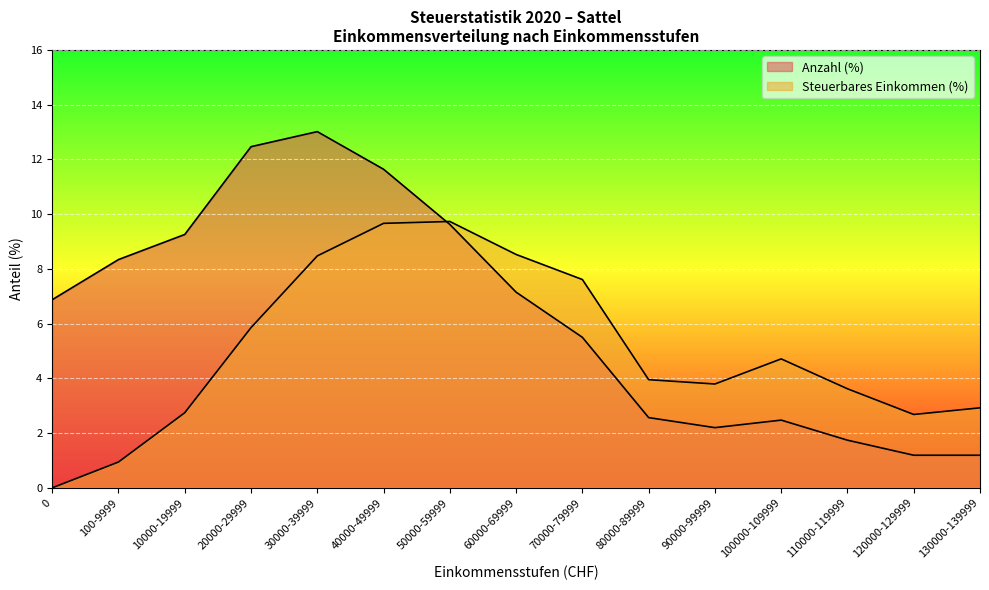

Is the value of Anzahl (%) at 80000-89999 greater than the value of Steuerbares Einkommen (%) at 10000-19999?

No